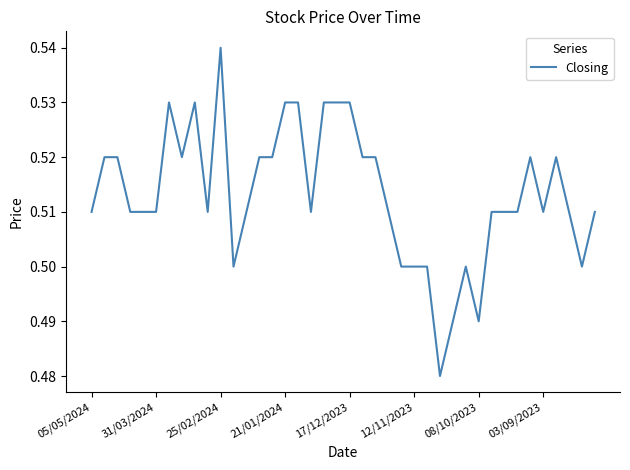

Does the chart display data point markers on the line(s)?

No